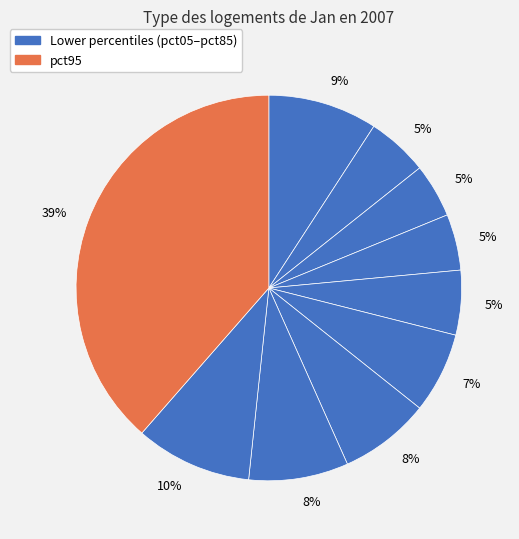

How many segments does this pie chart have?

10